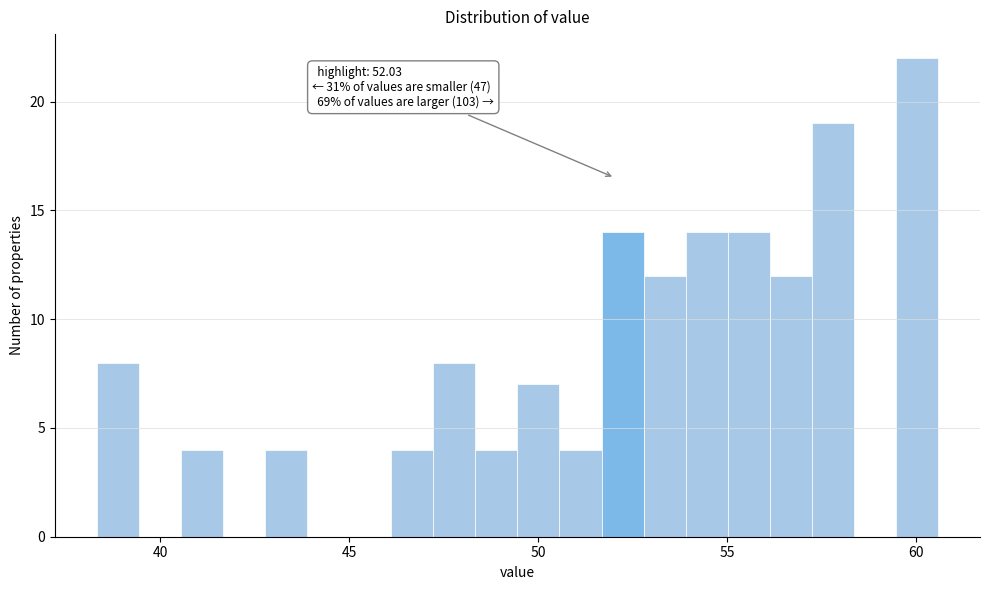

Read against the x-axis, roughly where is the centre of the tallest bar?

60.0